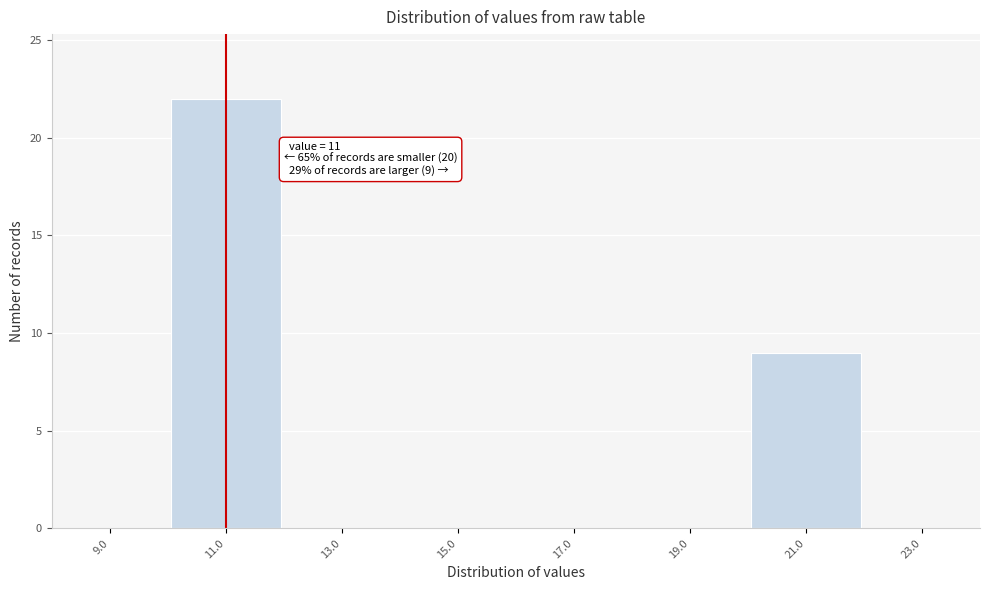

Over which range of the x-axis is the bar tallest?

10 to 12